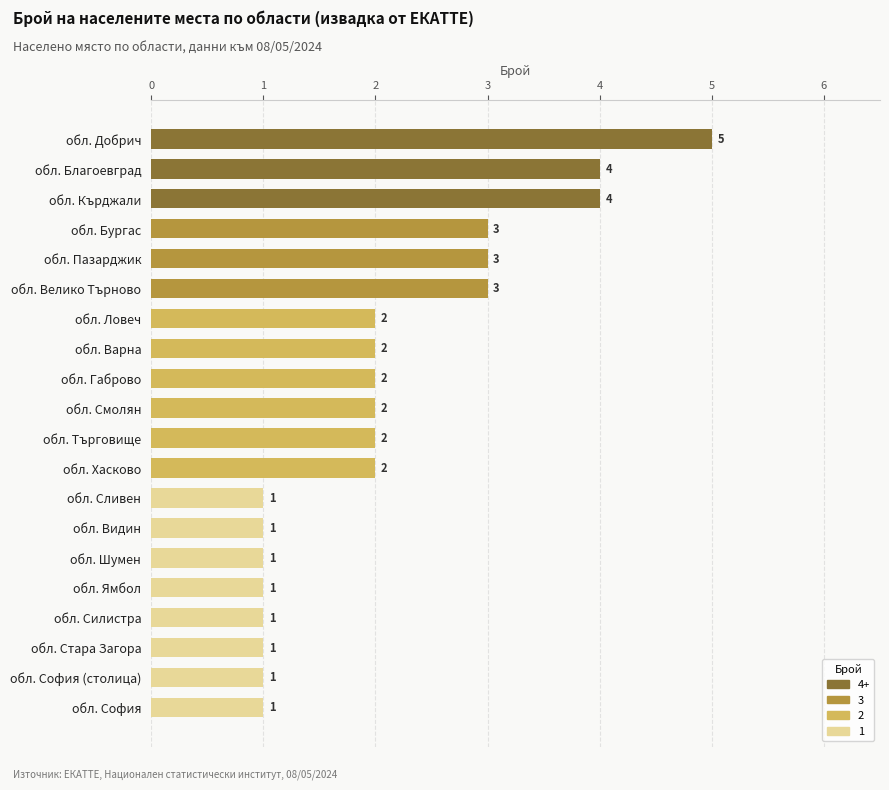

True or false: the data shows 3 at обл. Велико Търново.

True